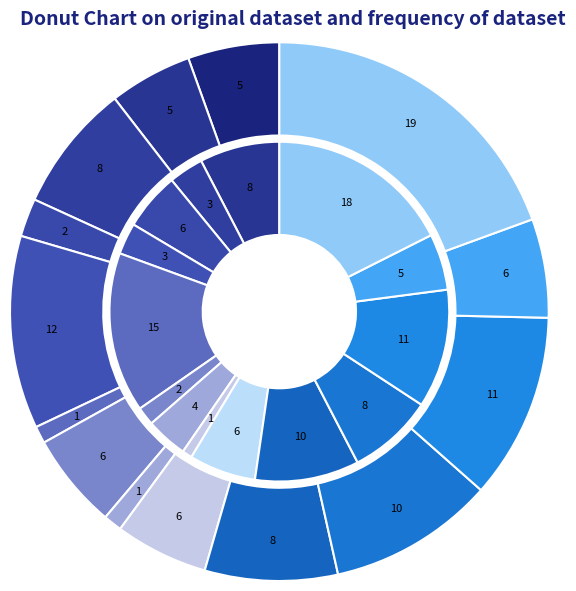

To the nearest percent, what is the difference between the Andover and Barnard slice percentages?

3%